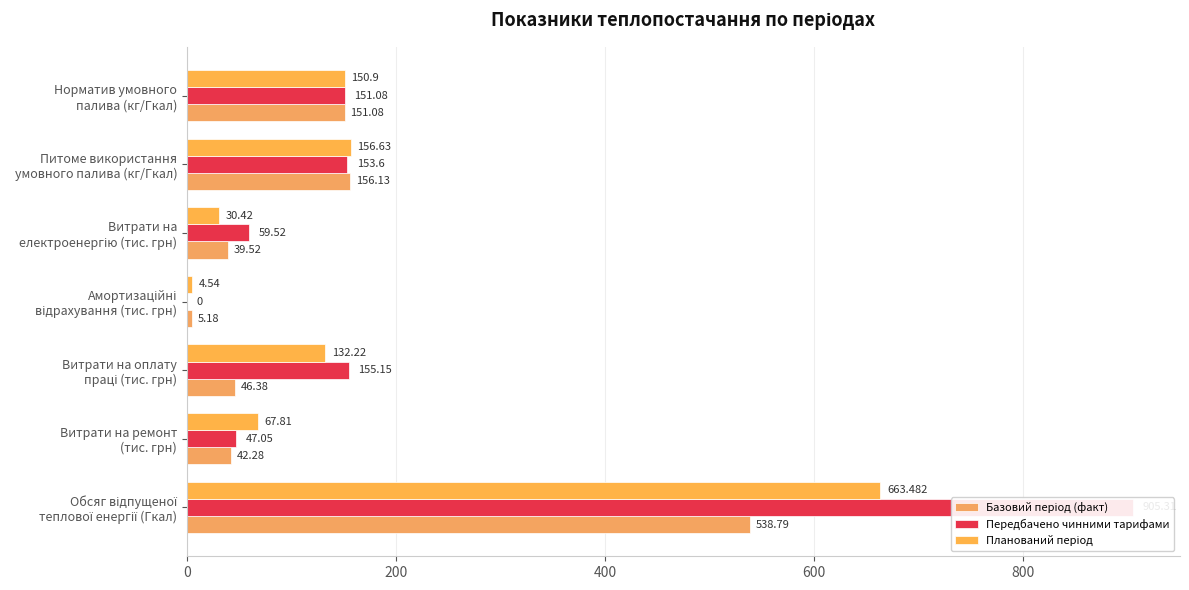

The value of Планований період at Витрати на оплату праці (тис. грн) is 132.2. True or false?

True